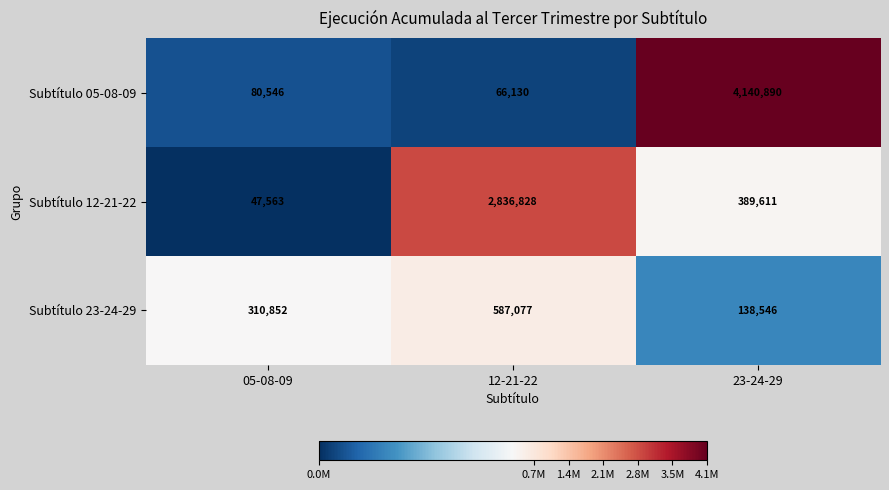

At 05-08-09, list the series in order from smallest to largest.

Subtítulo 12-21-22, Subtítulo 05-08-09, Subtítulo 23-24-29